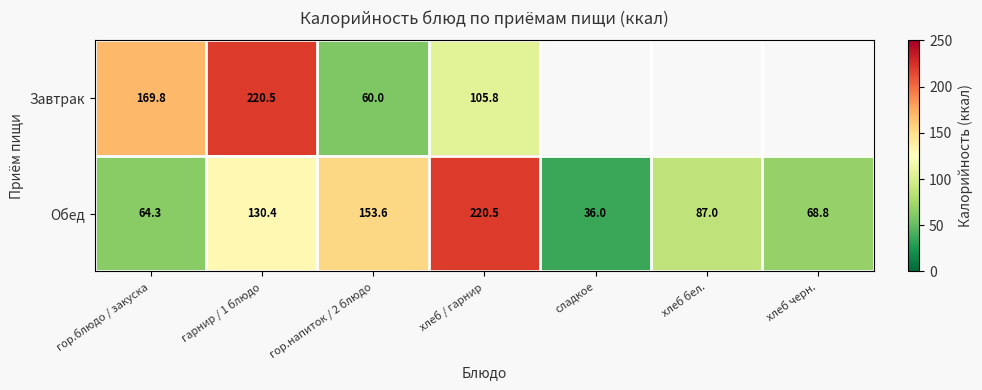

Is it true that Обед equals 31.6 at гор.блюдо / закуска?

False